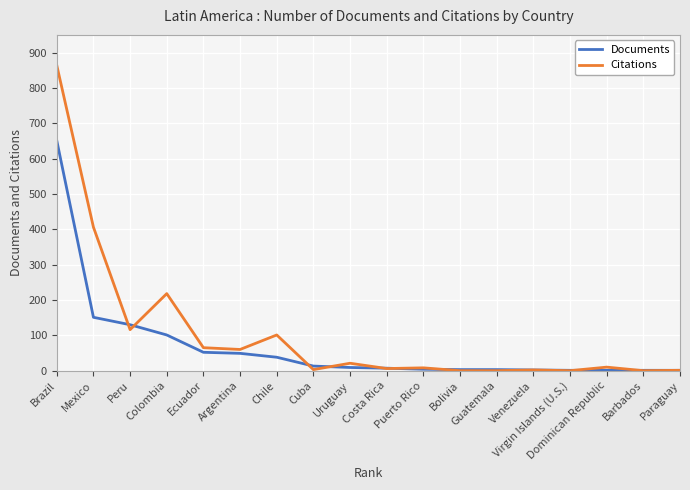

What is the maximum value shown in the chart?

864